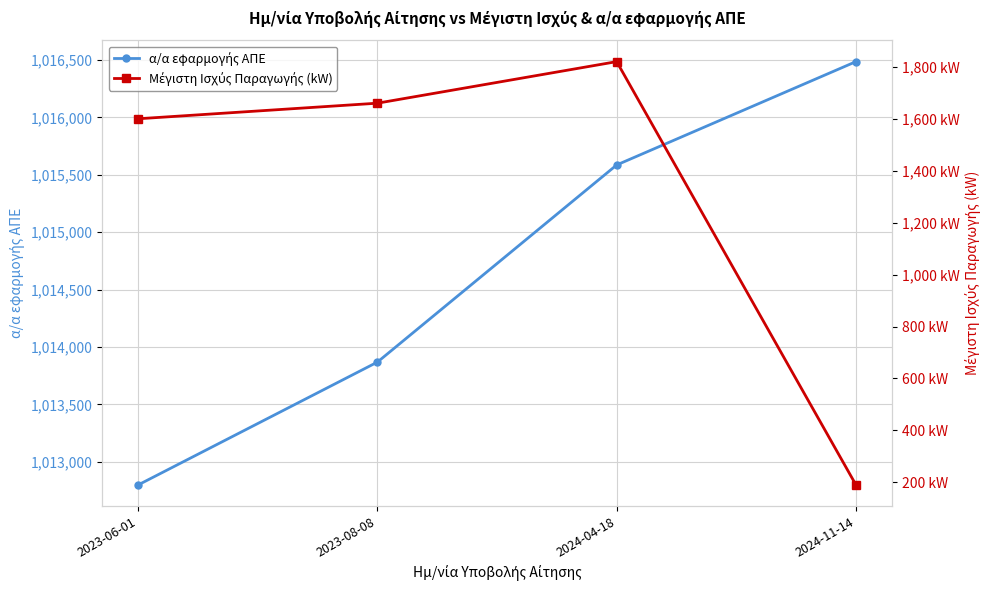

True or false: α/α εφαρμογής ΑΠΕ and Μέγιστη Ισχύς Παραγωγής (kW) intersect in this chart.

False